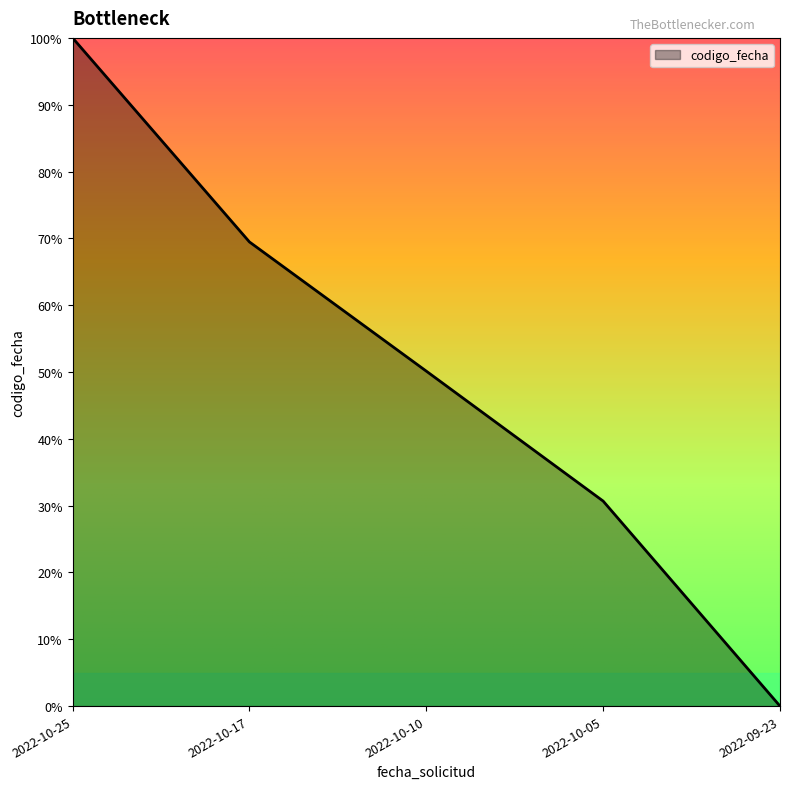

Does the chart display data point markers on the line(s)?

No